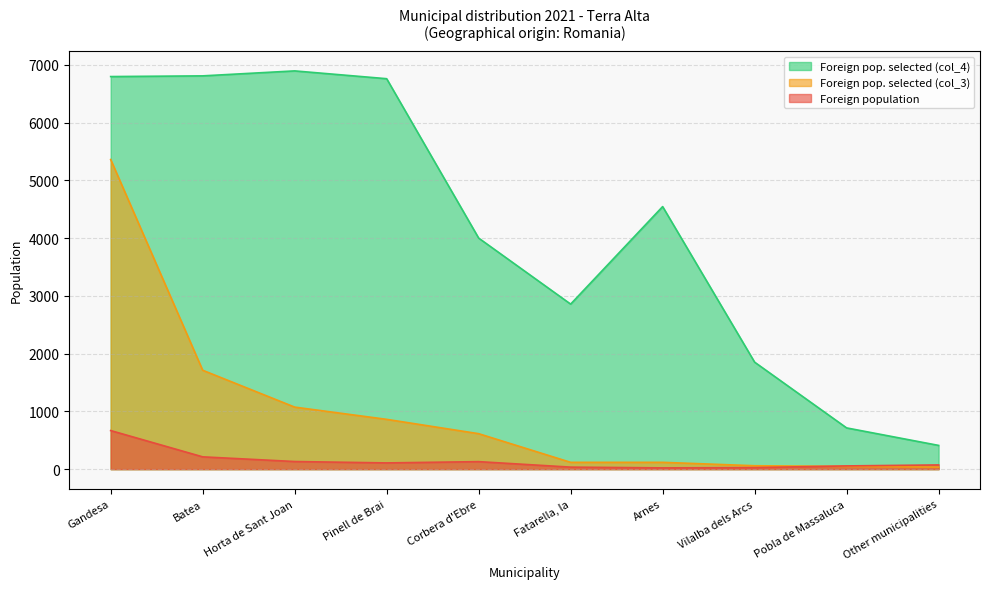

True or false: Foreign pop. selected (col_4) and Foreign pop. selected (col_3) intersect in this chart.

False